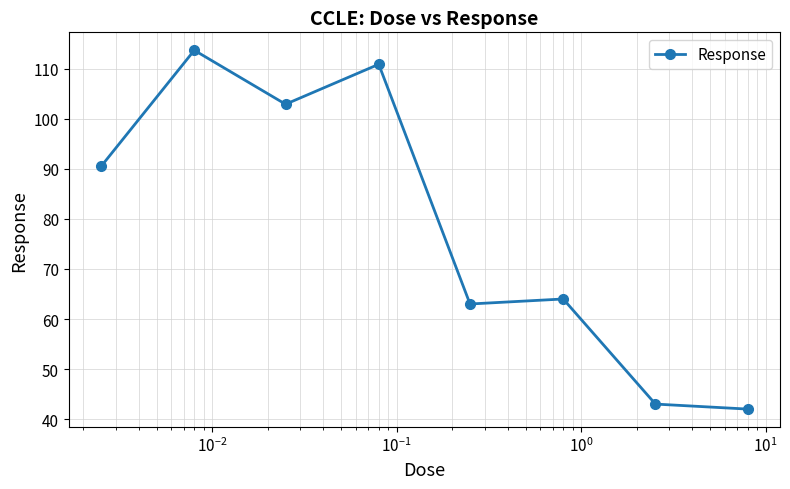

Reading left to right, what are all the values shown in this chart?

90.5	113.7	102.9	110.9	63.0	64.0	43.0	42.0